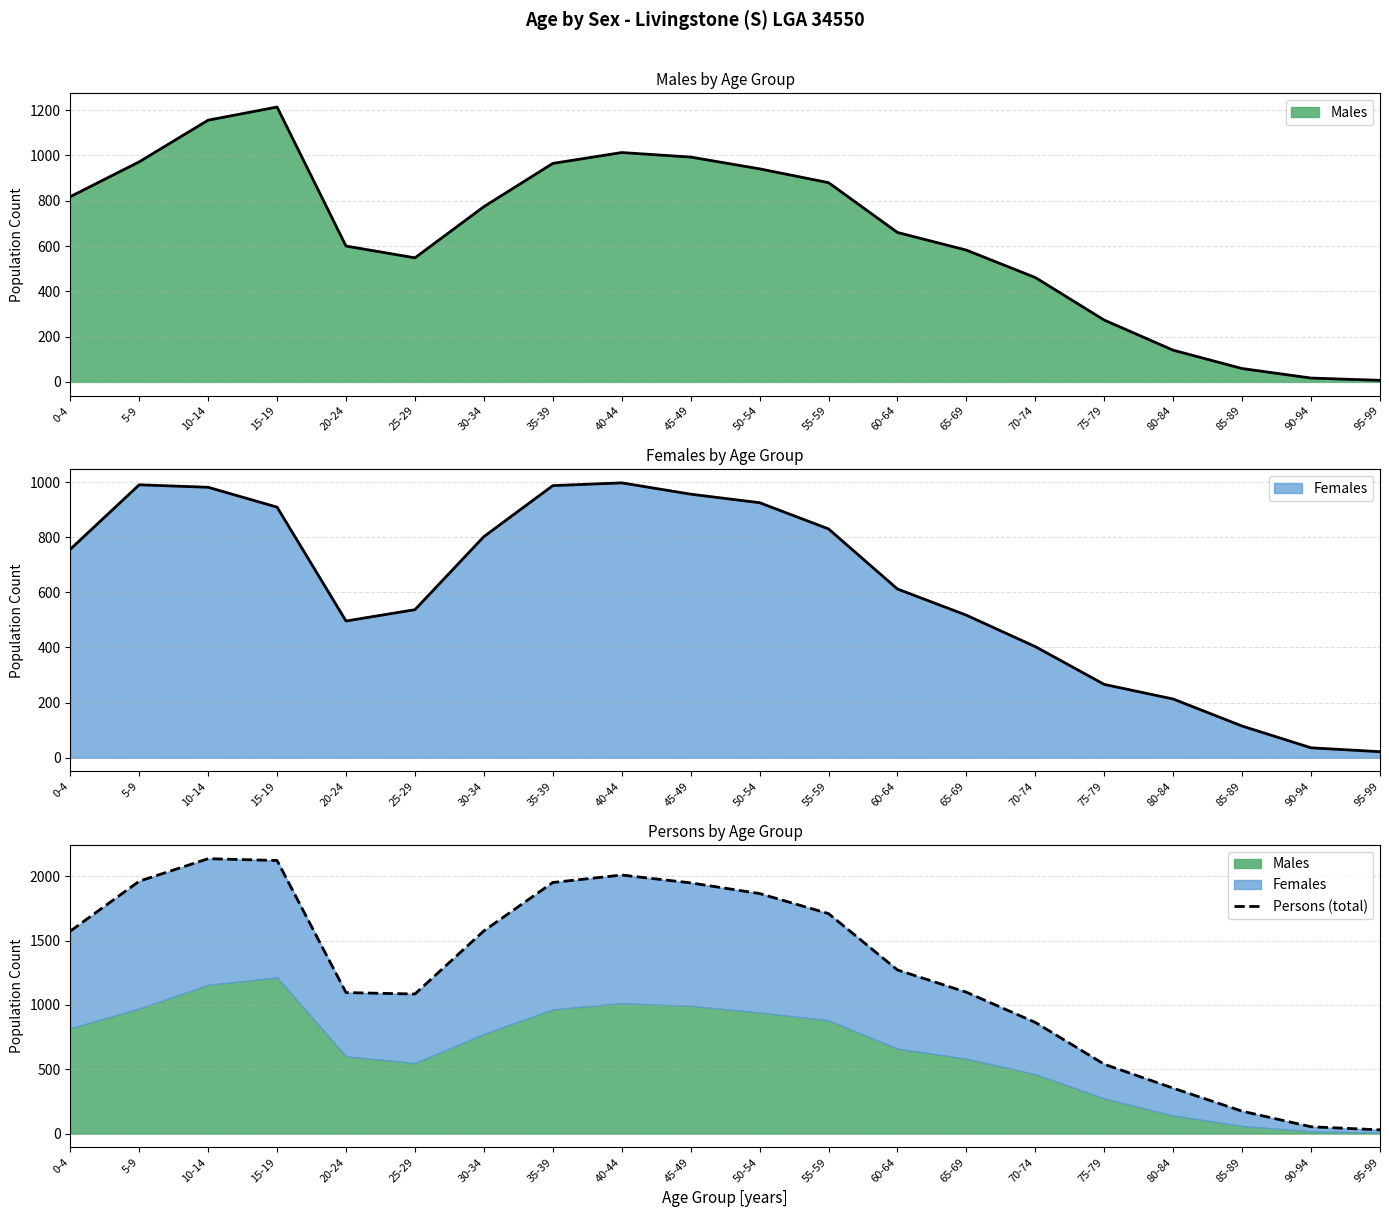

List the labels in order of value, smallest first.

95-99, 90-94, 85-89, 80-84, 75-79, 70-74, 25-29, 20-24, 65-69, 60-64, 0-4, 30-34, 55-59, 50-54, 45-49, 35-39, 5-9, 40-44, 15-19, 10-14